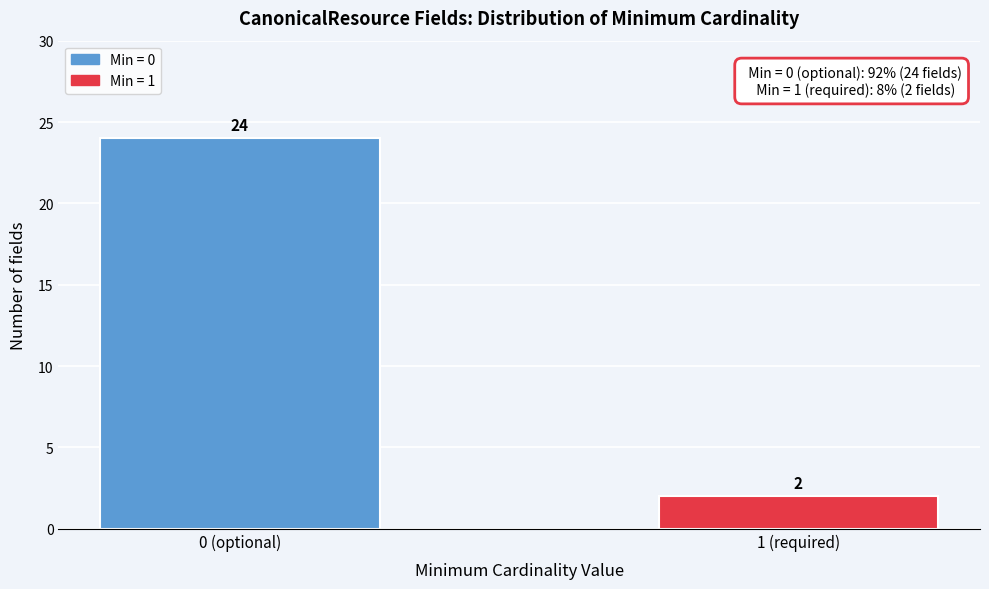

Reading right to left, what are all the values shown in this chart?

2	24